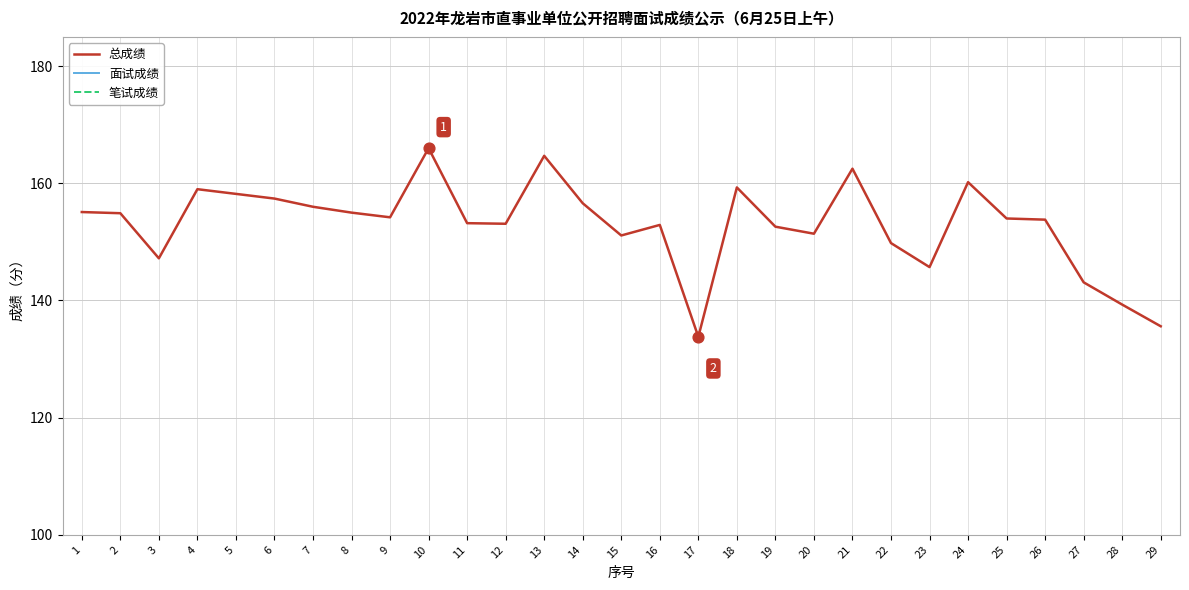

Which series has the largest total across all categories?

总成绩